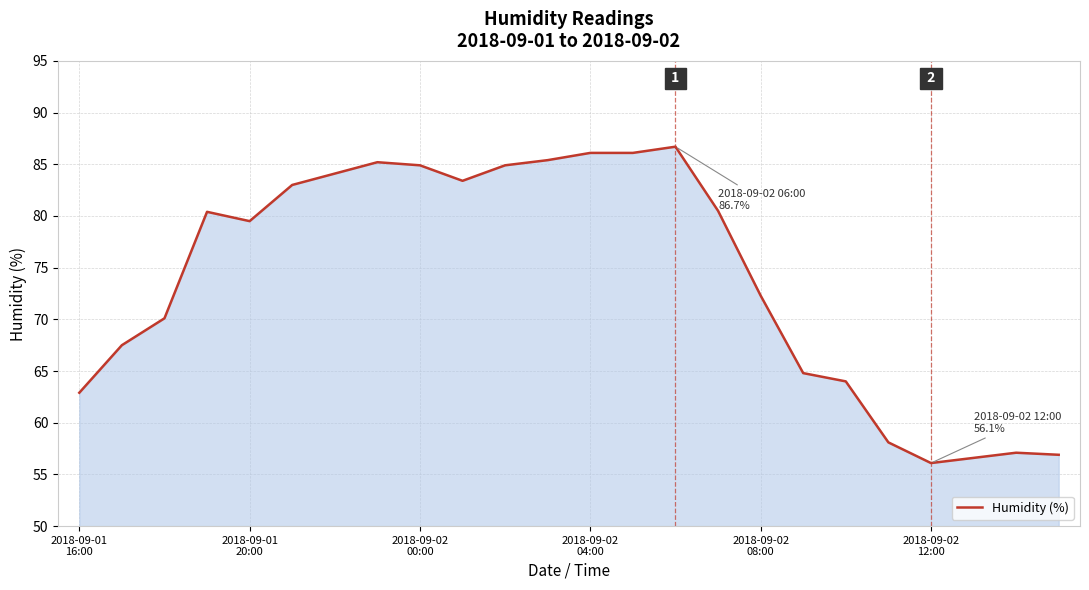

What is the maximum value shown in the chart?

86.7